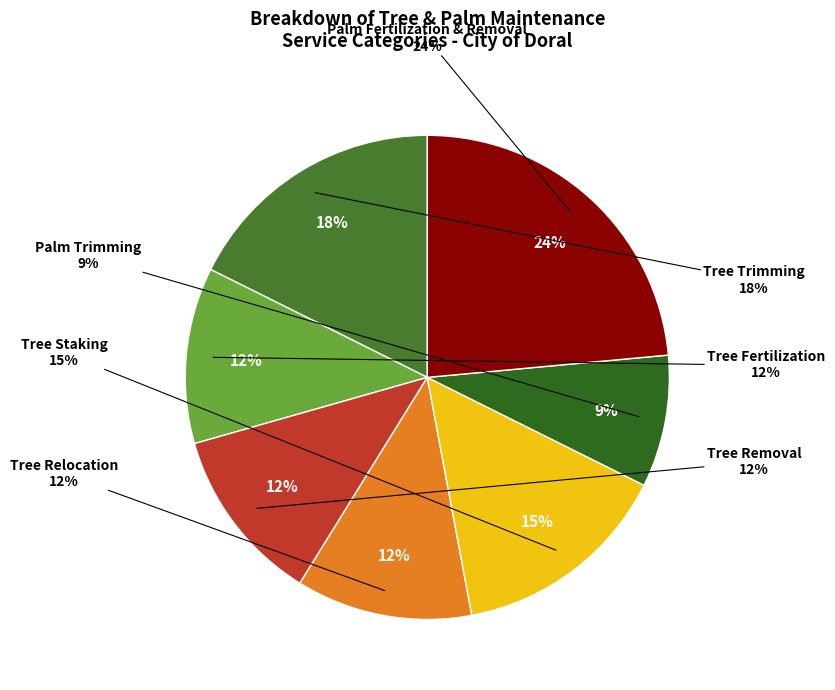

Between Tree Relocation and Tree Removal, which is larger?

Tree Relocation